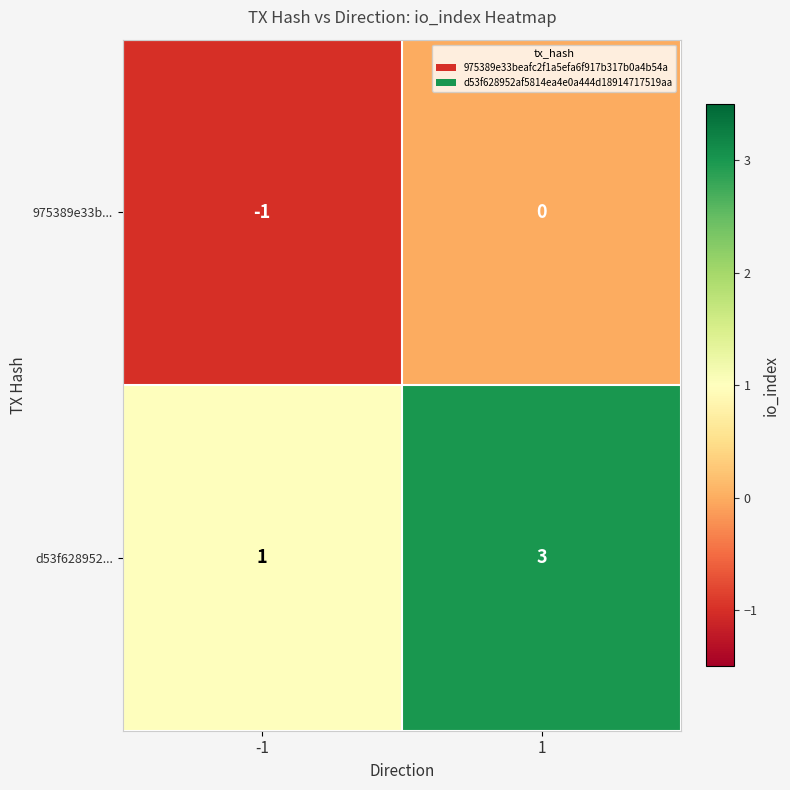

True or false: 975389e33b... has a value of -1 at -1.

True